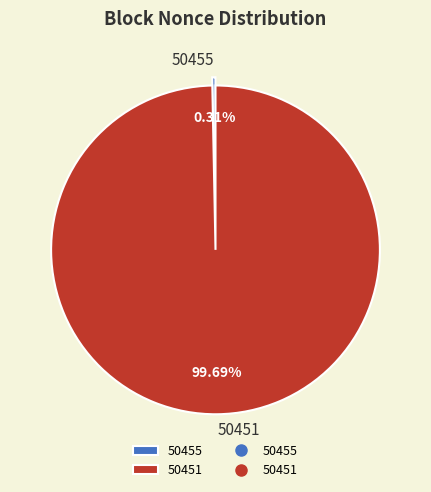

Rank the categories by value from lowest to highest.

50455, 50451